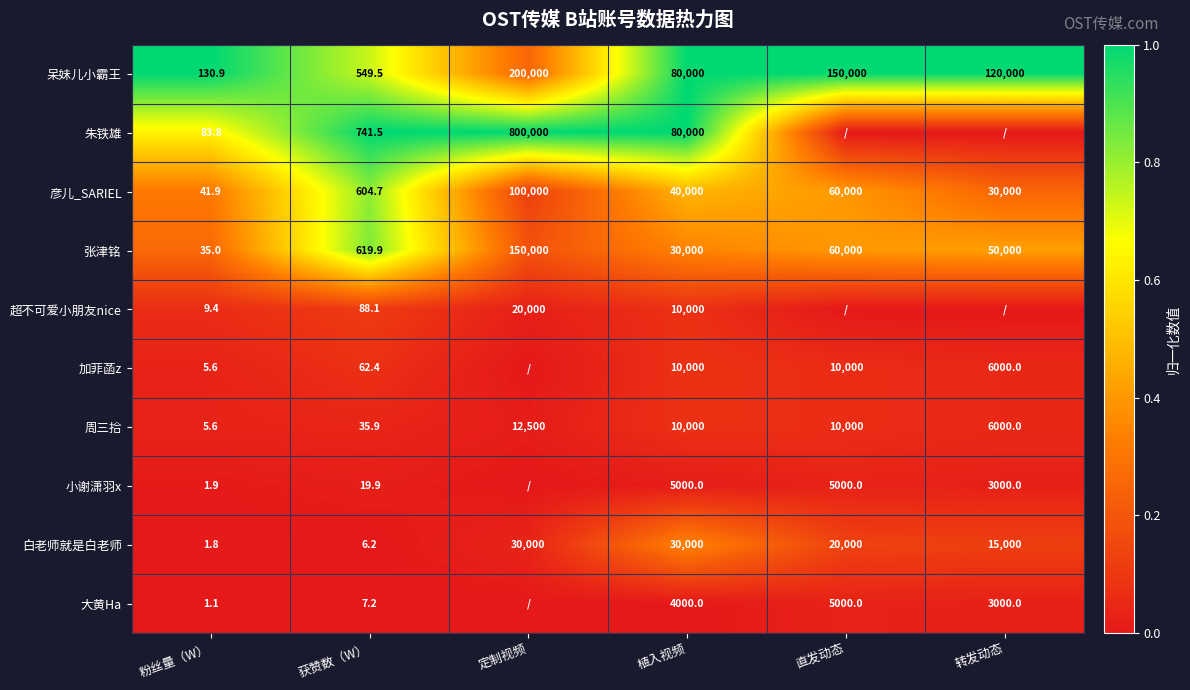

Is the value of 张津铭 at 植入视频 greater than the value of 白老师就是白老师 at 直发动态?

Yes